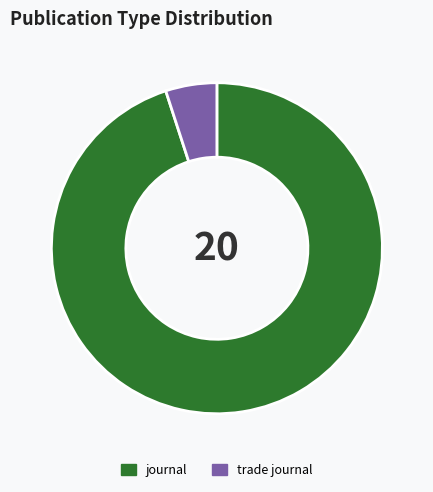

The trade journal slice represents 5% of the pie. True or false?

True